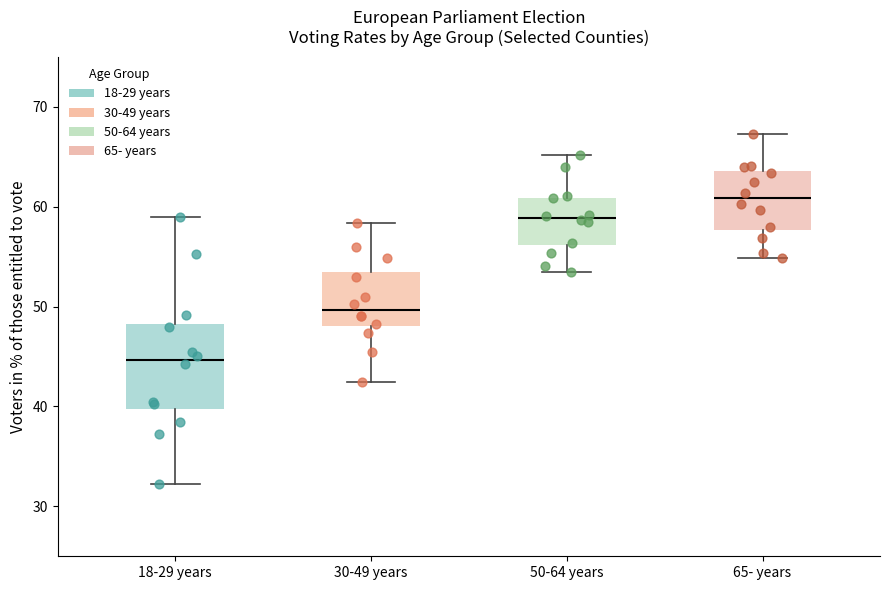

Which box's median line is the highest?

65- years